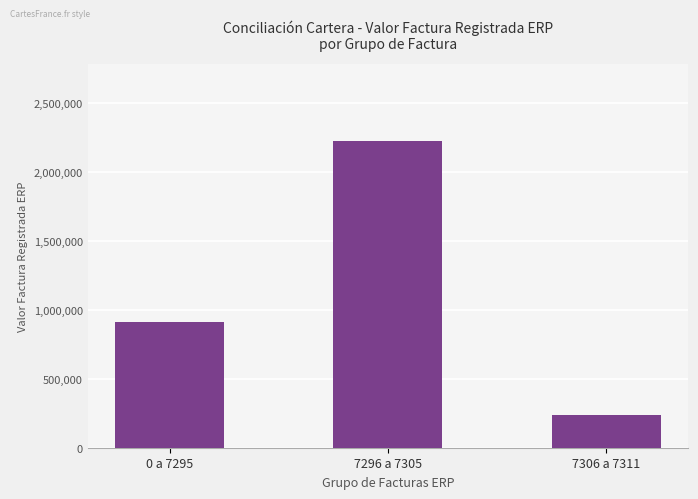

What value does the data have at 7296 a 7305?

2222456